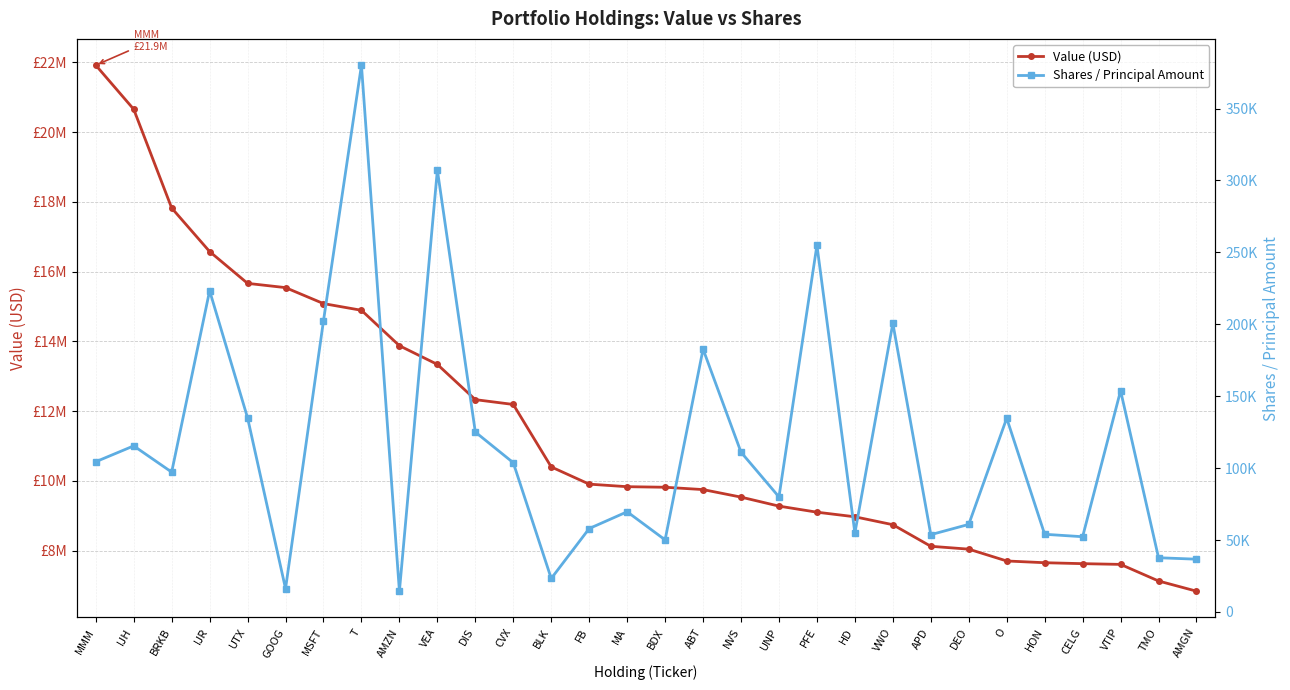

True or false: Shares / Principal Amount and Value (USD) cross at least once.

False